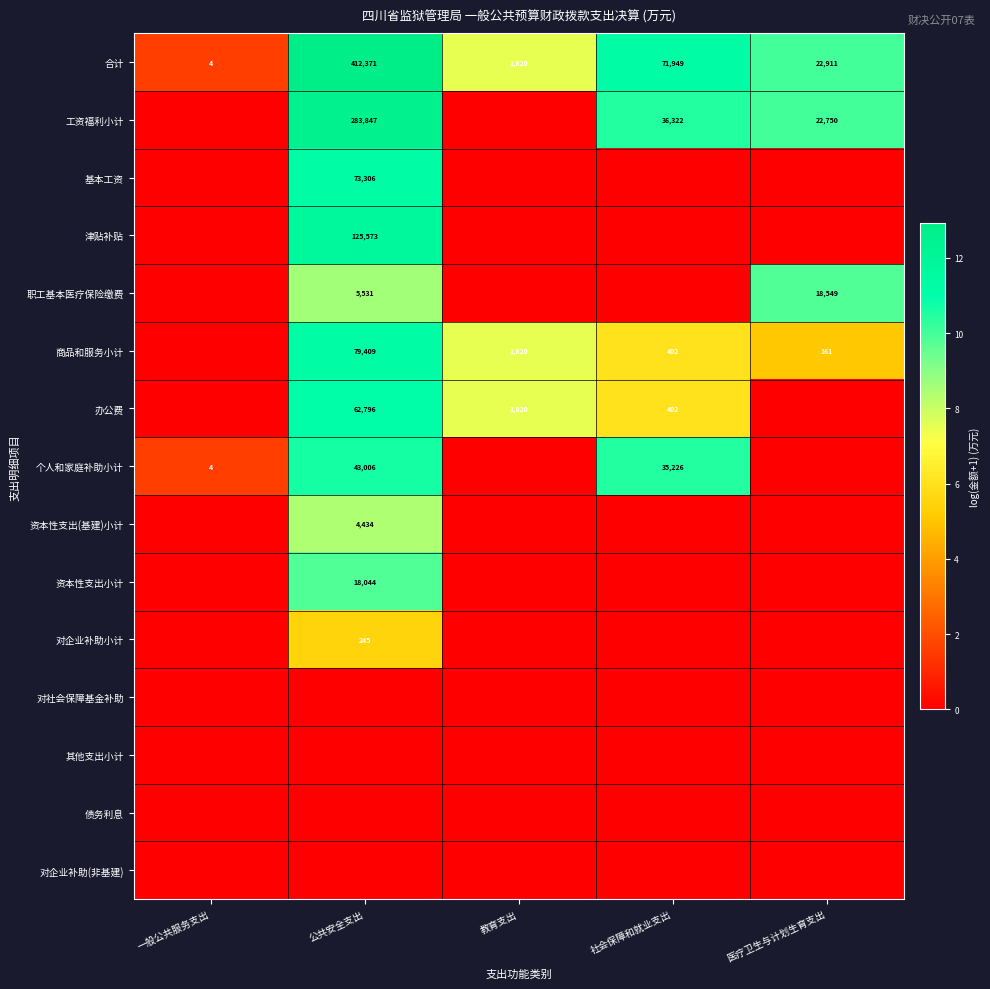

The value of 合计 at 医疗卫生与计划生育支出 is 9568. True or false?

False